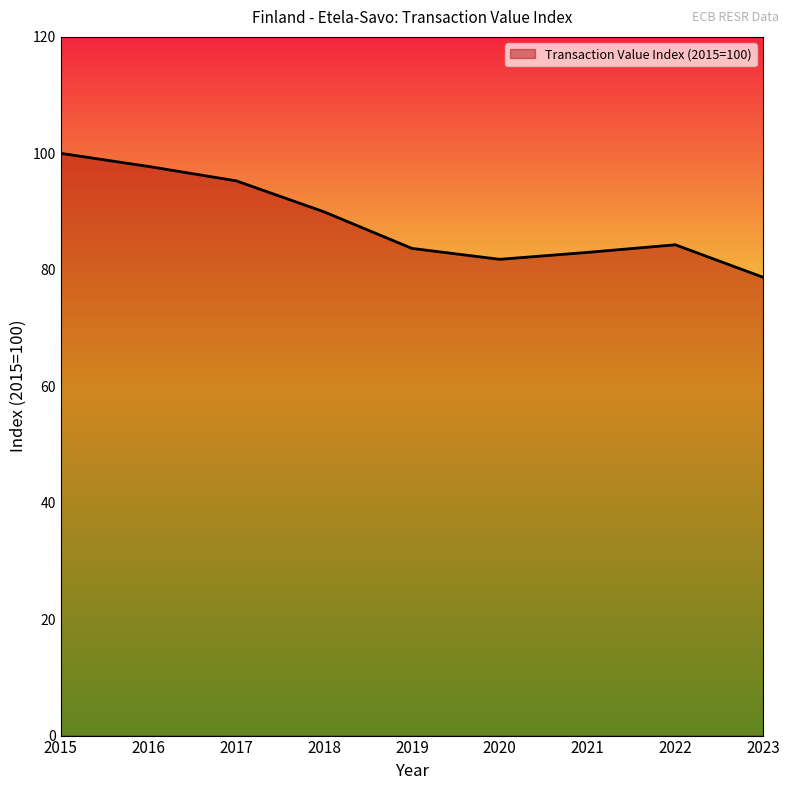

At which label is the value closest to 89?

2018